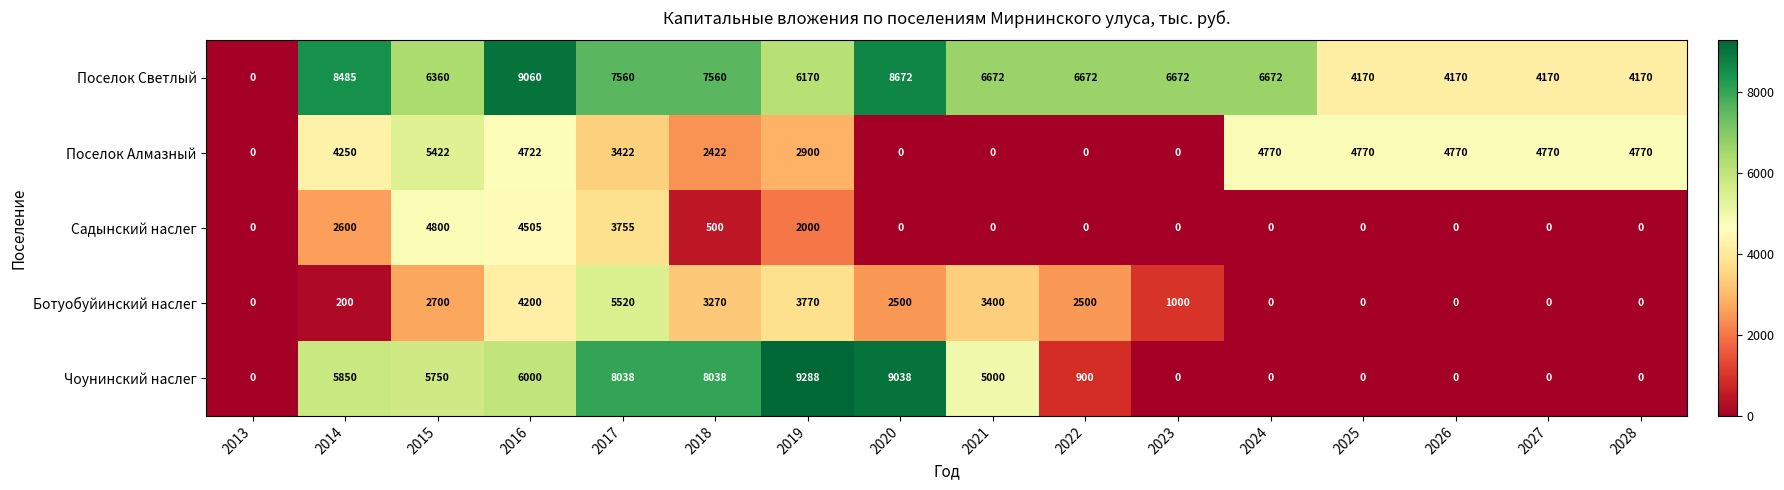

The Чоунинский наслег series shows 7627 at 2015. True or false?

False